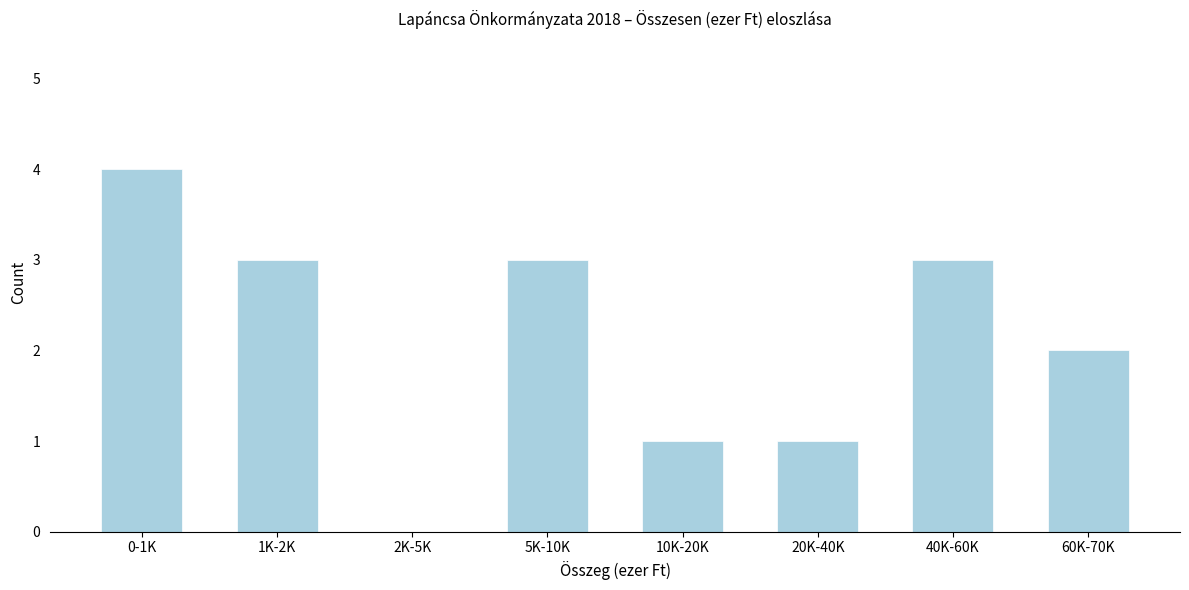

Reading left to right, extract all data points from this chart.

0-1K=4	1K-2K=3	2K-5K=0	5K-10K=3	10K-20K=1	20K-40K=1	40K-60K=3	60K-70K=2